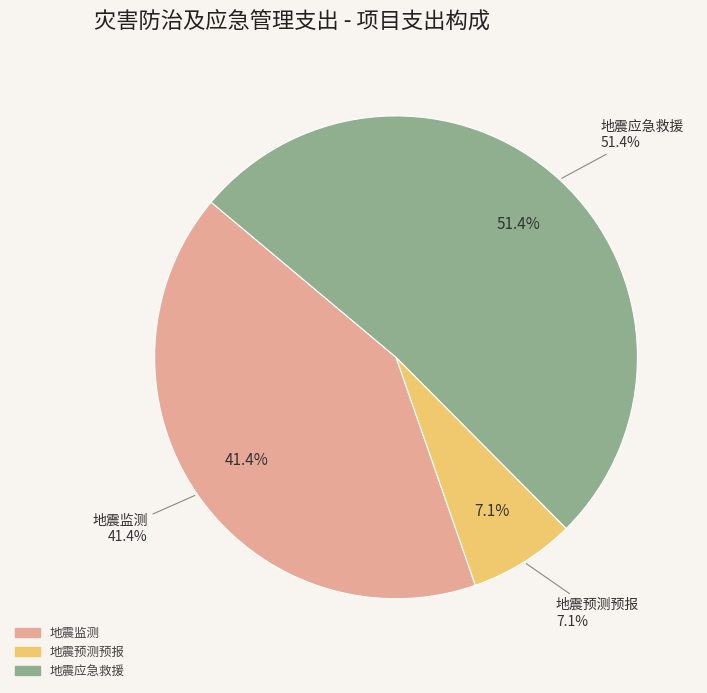

To the nearest percent, what is the difference between the largest and smallest slice percentages?

44%